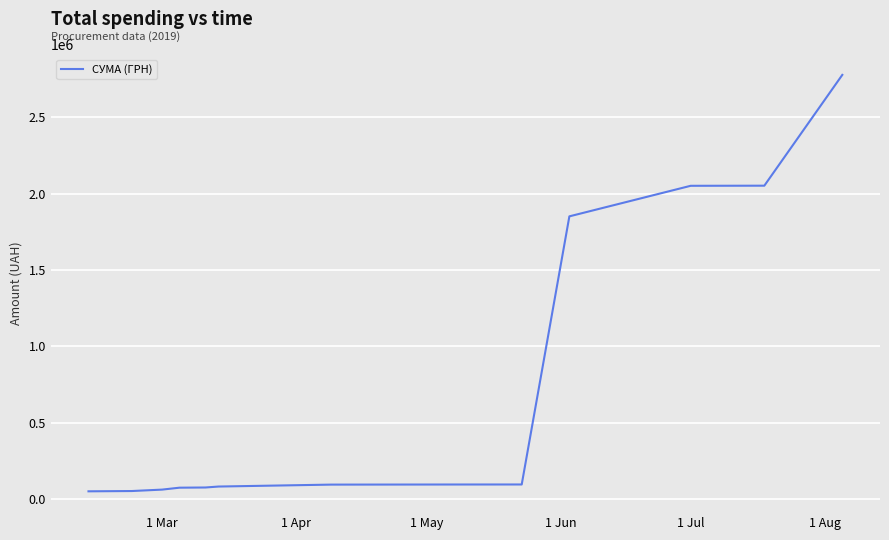

What is the greatest value displayed?

2777258.9